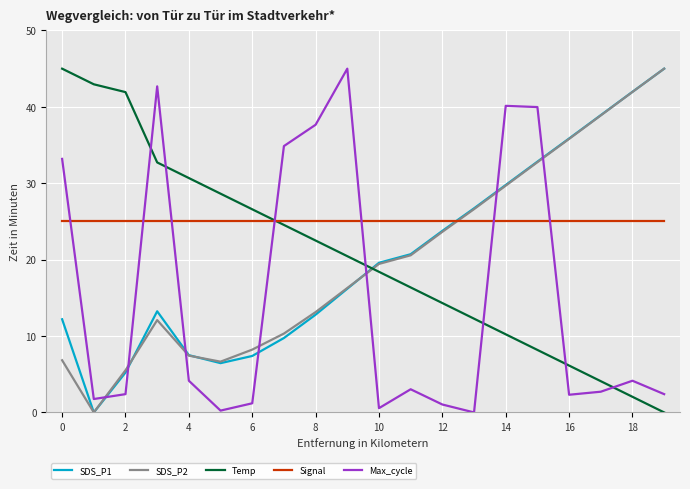

True or false: Temp and SDS_P1 intersect in this chart.

True